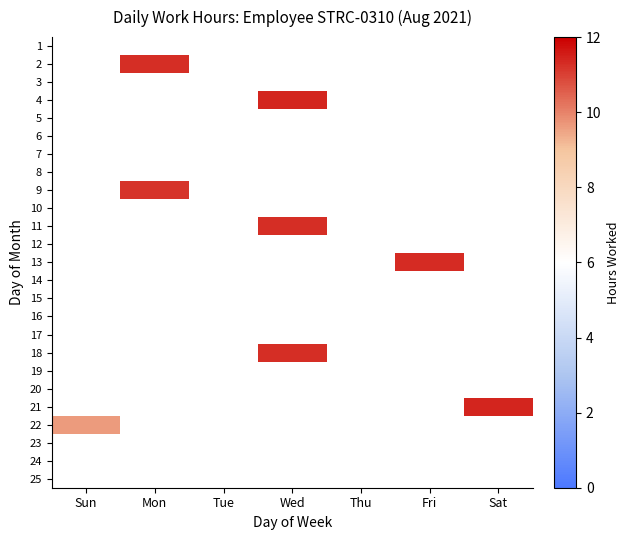

Which category has the lowest value across all series?

Sun